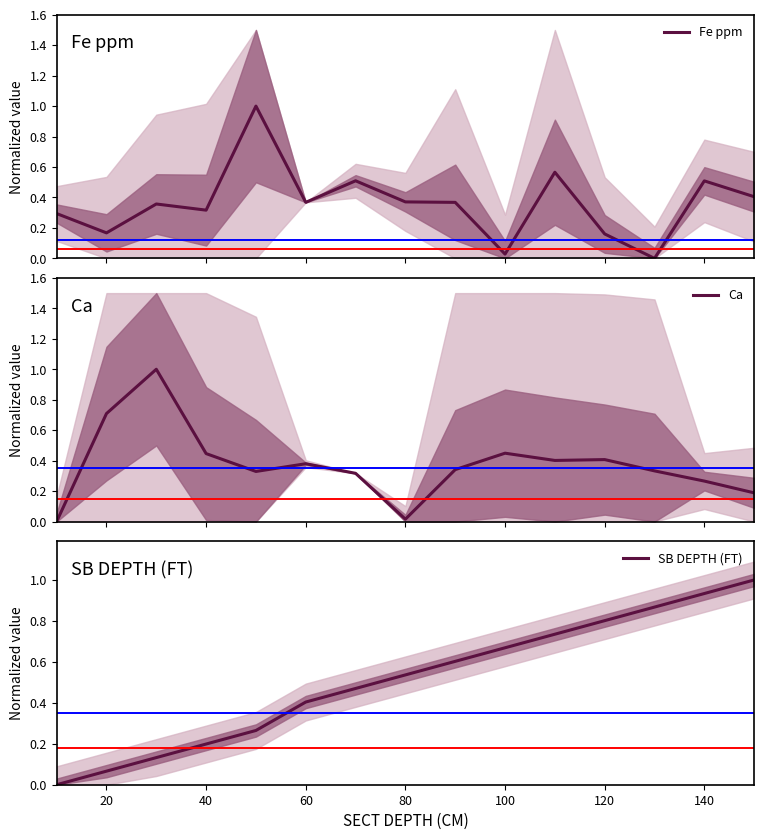

The SB DEPTH (FT) series shows 1.3 at 140. True or false?

False